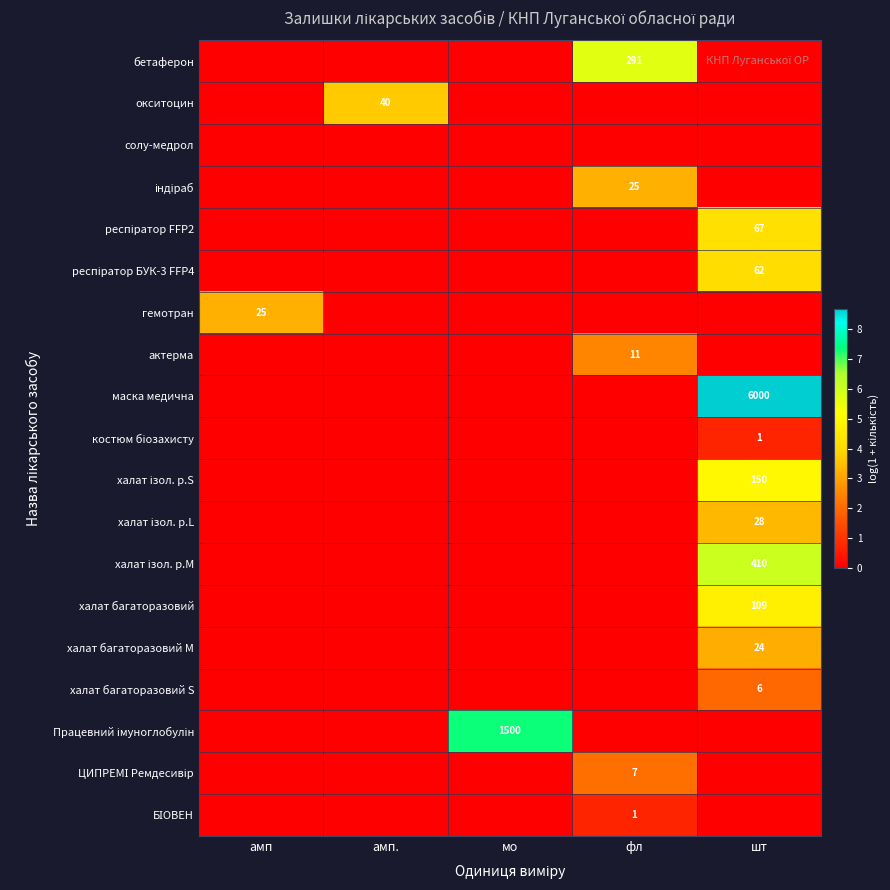

Is it true that бетаферон equals 291 at фл?

True